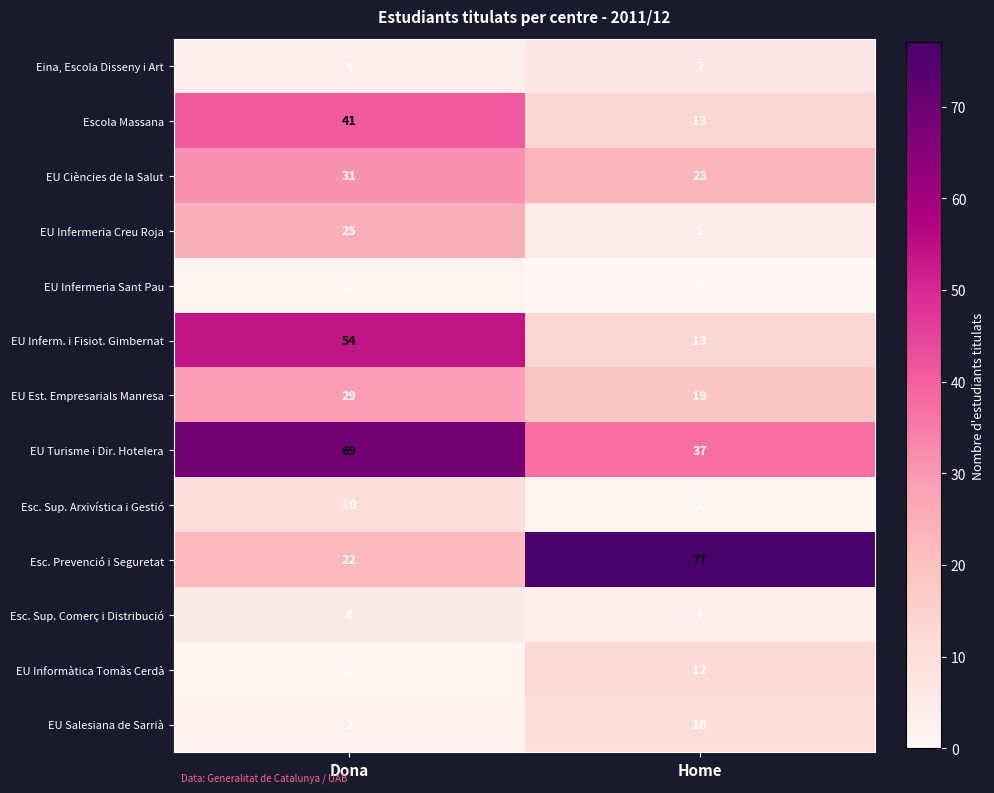

At which category does the chart reach its peak across all series?

Home